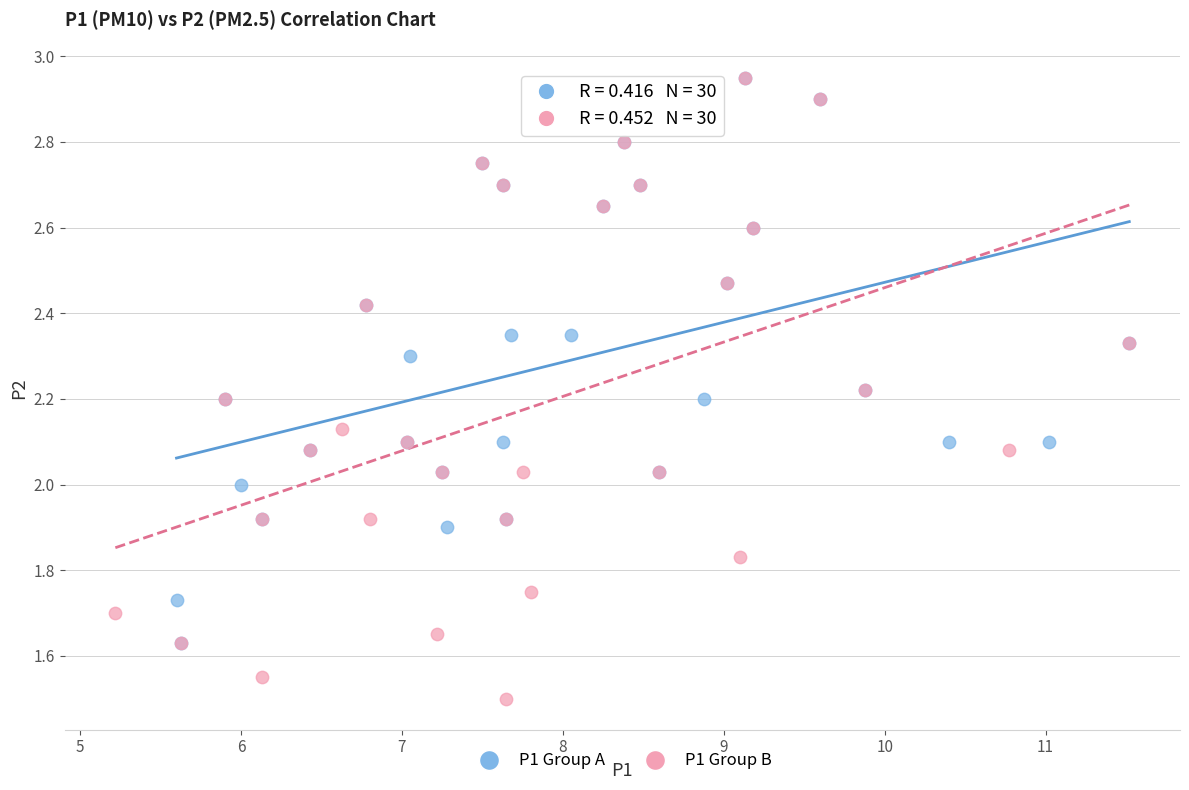

Which series has the widest spread of Y values?

P1 Group B